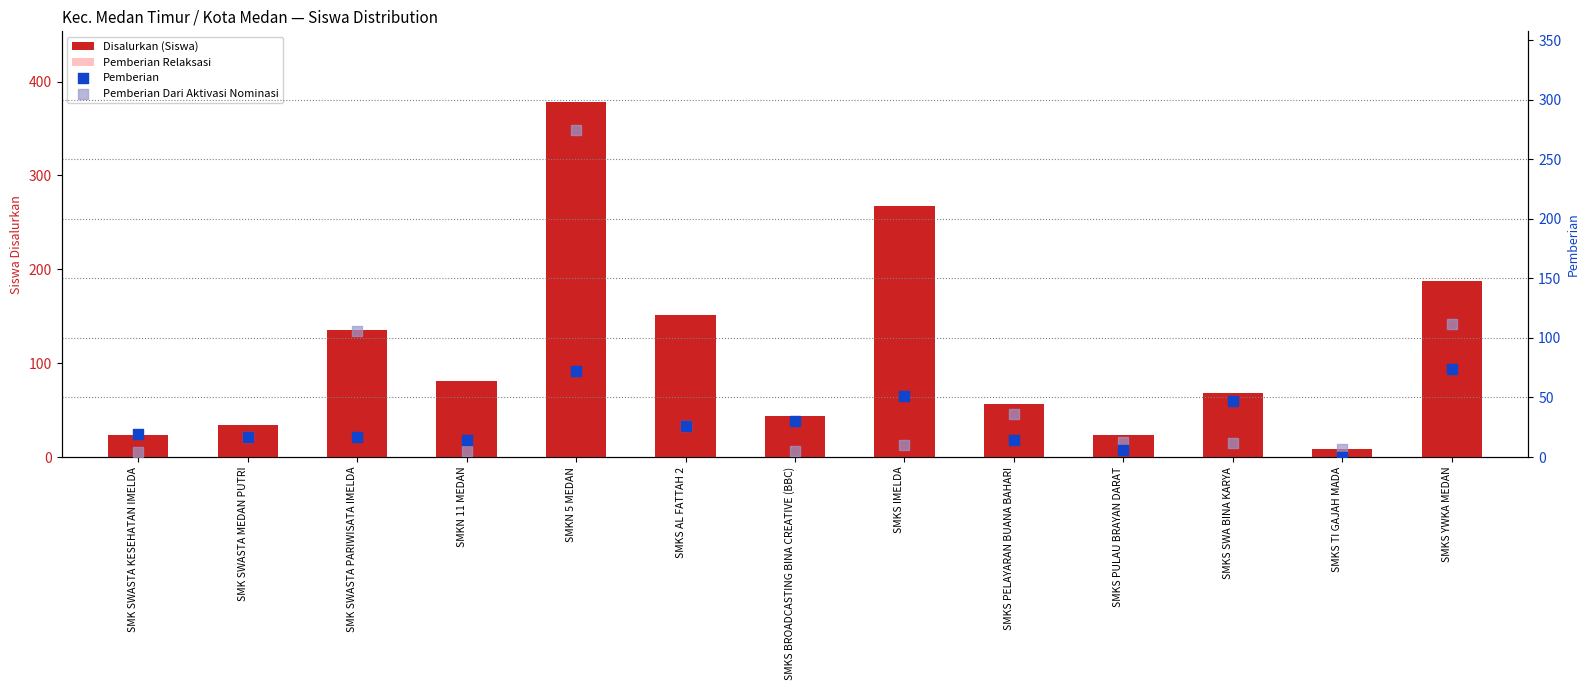

Which series has the largest total across all categories?

Disalurkan (Siswa)